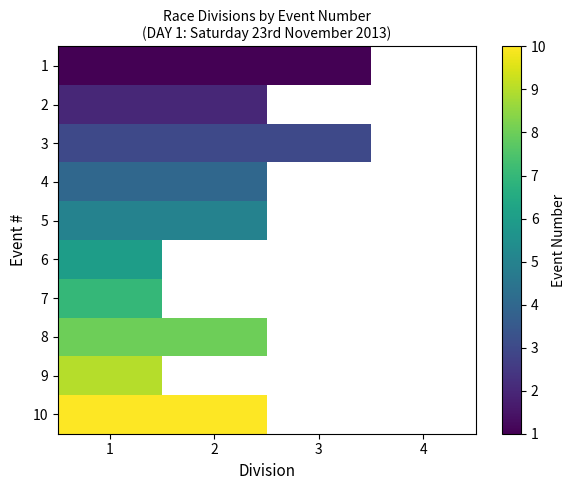

Which has a higher value, 3 or 2?

3